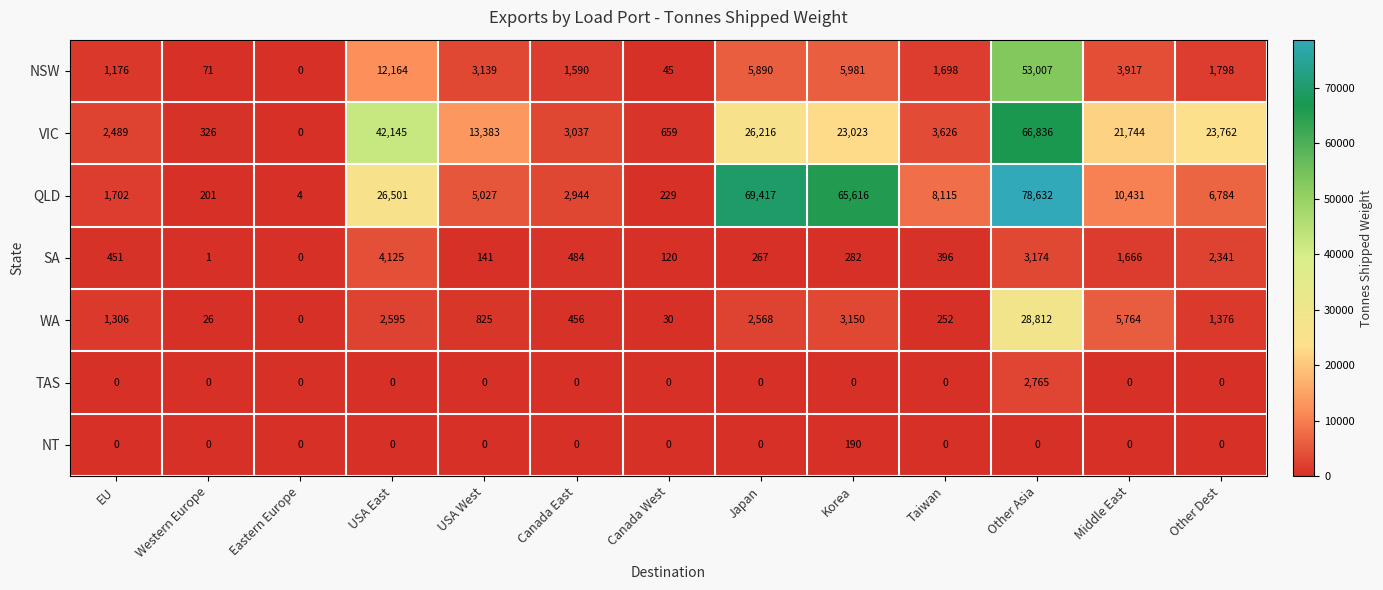

The NT series shows 0 at USA West. True or false?

True